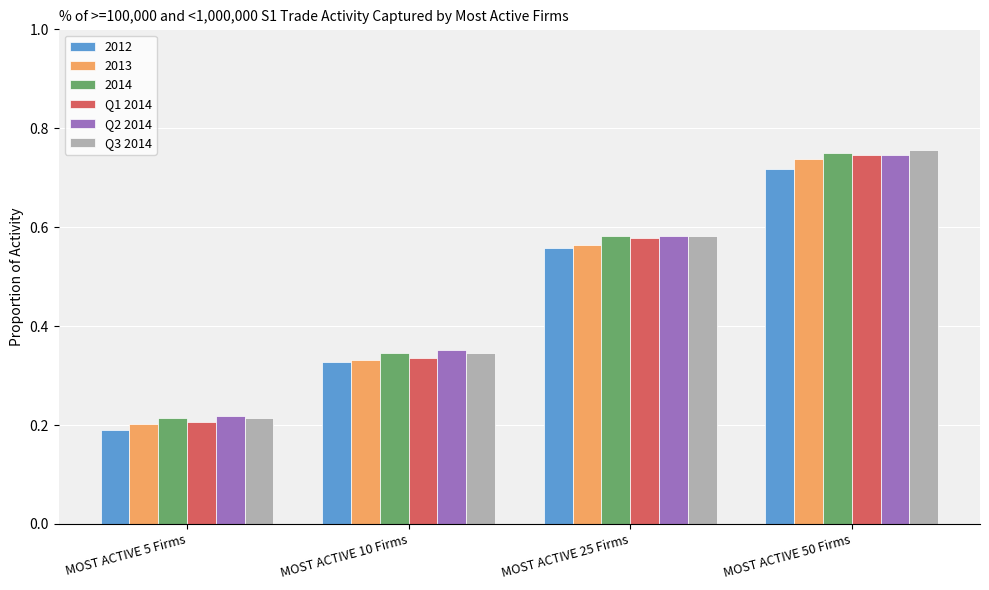

What is the difference between the maximum and minimum values in the 2012 series?

0.5